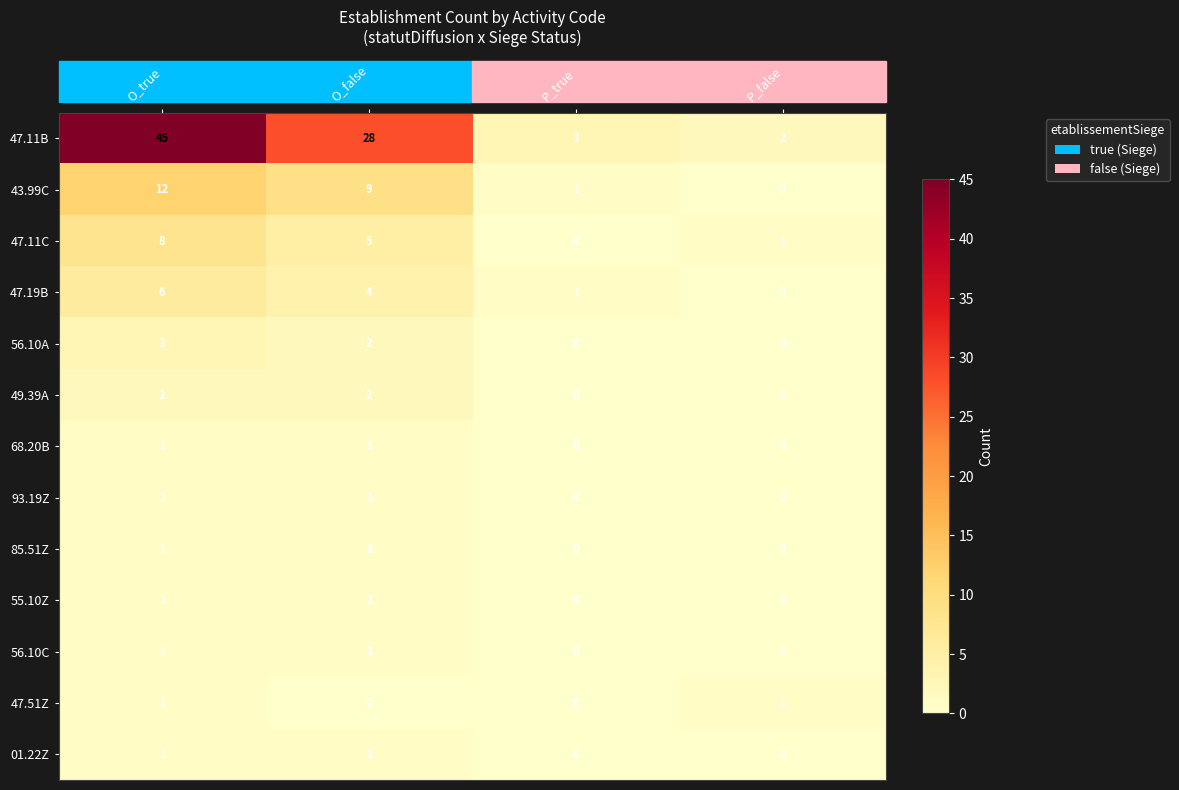

At which label does 47.11C first exceed 5?

O_true